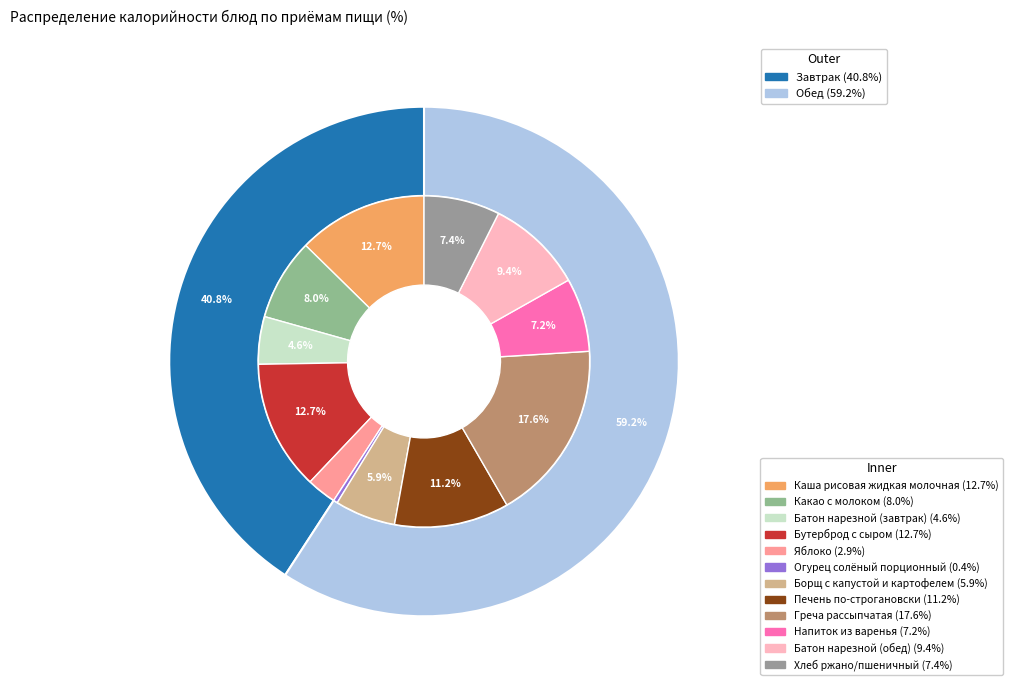

The Хлеб ржано/пшеничный slice represents 20% of the pie. True or false?

False